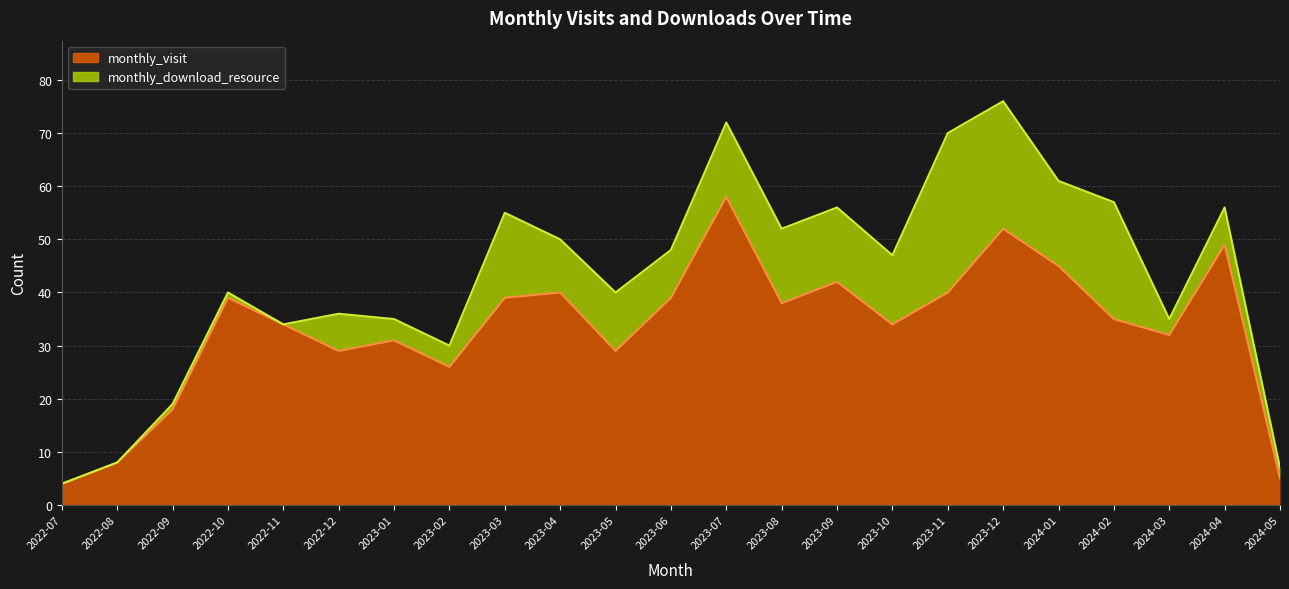

Between 2023-01 and 2024-02, which is larger?

2024-02